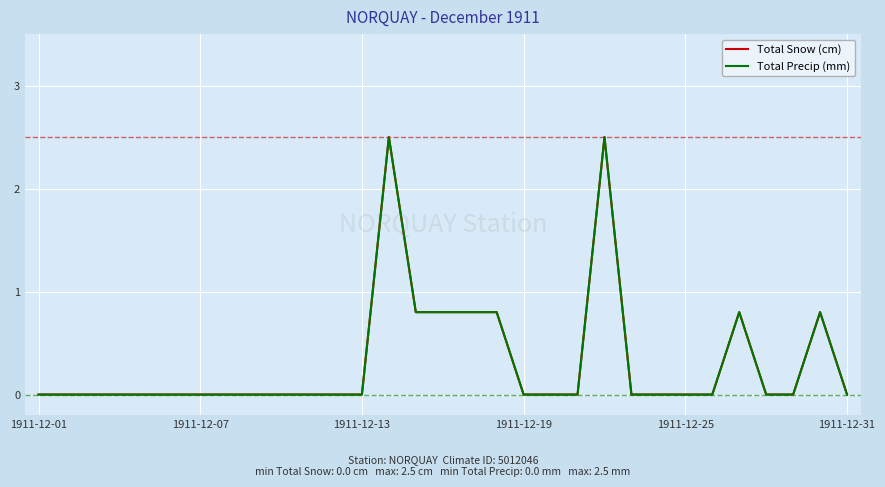

Does the chart display data point markers on the line(s)?

No